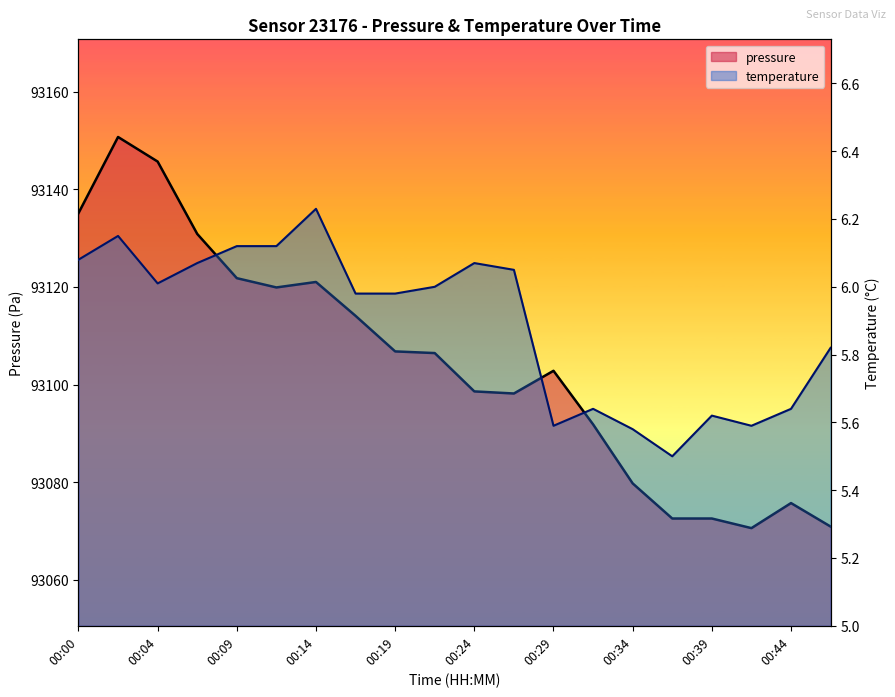

What is the difference between the maximum and minimum values in the pressure series?

80.1